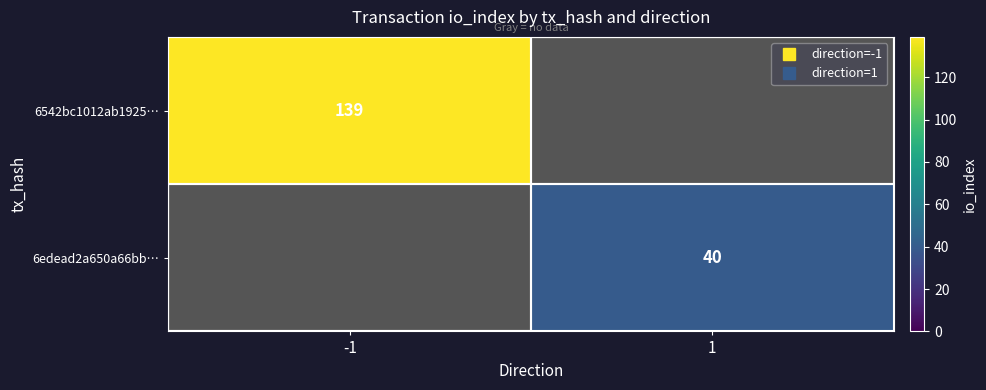

Between 1 and -1, which is larger?

-1